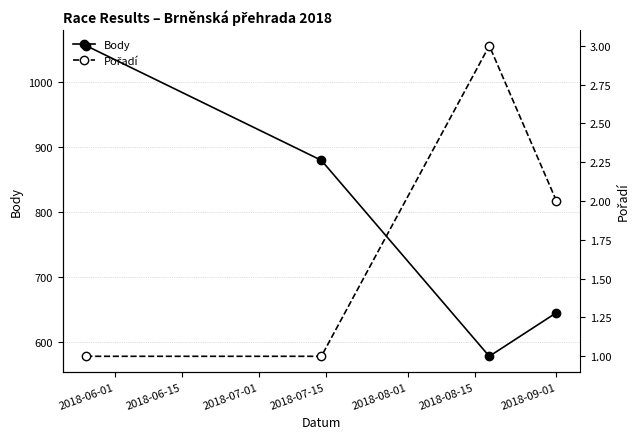

In Body, how many points are lower than both neighbors (excluding endpoints)?

1